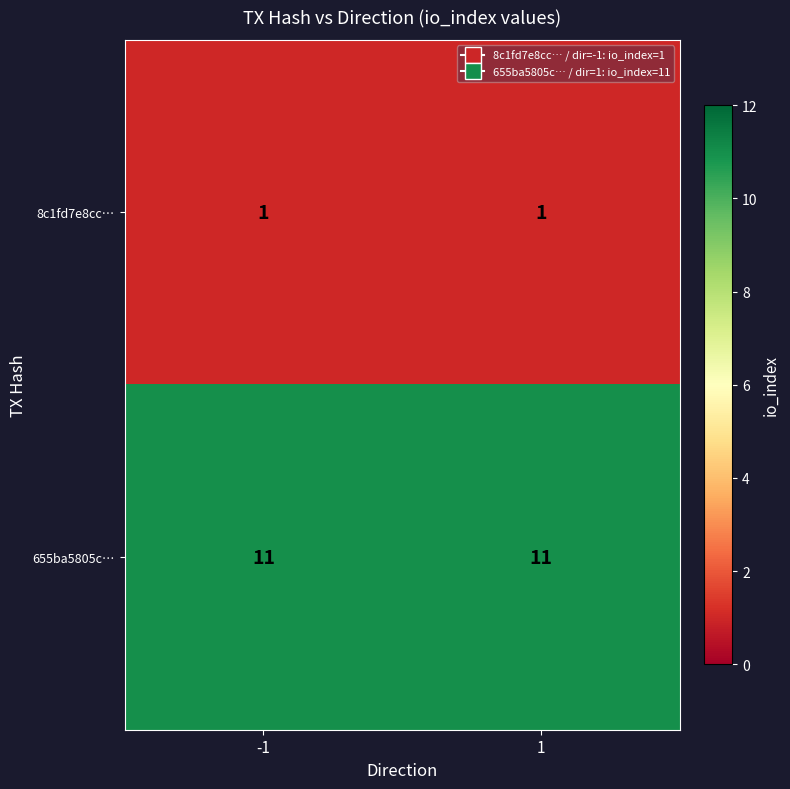

What is the total value across all series at -1?

12